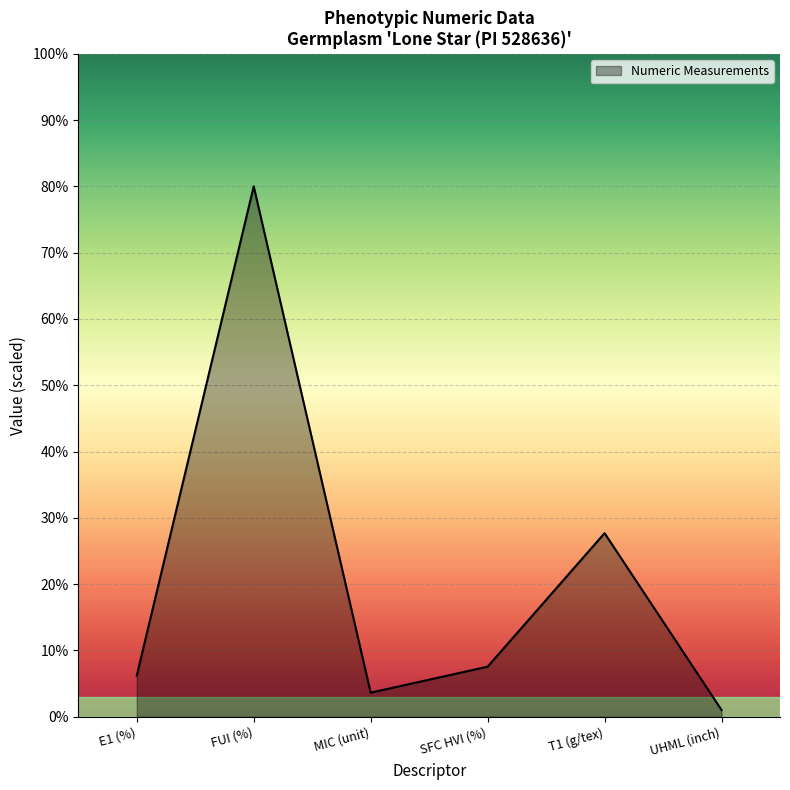

What position from the right is MIC (unit)?

4